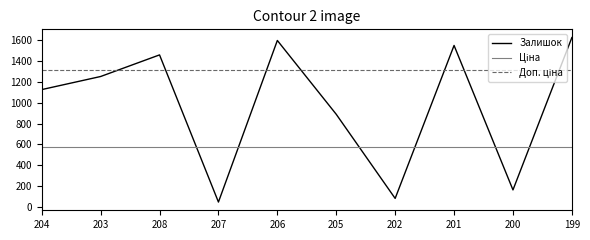

What is the difference between the highest and lowest values at 204?

742.2